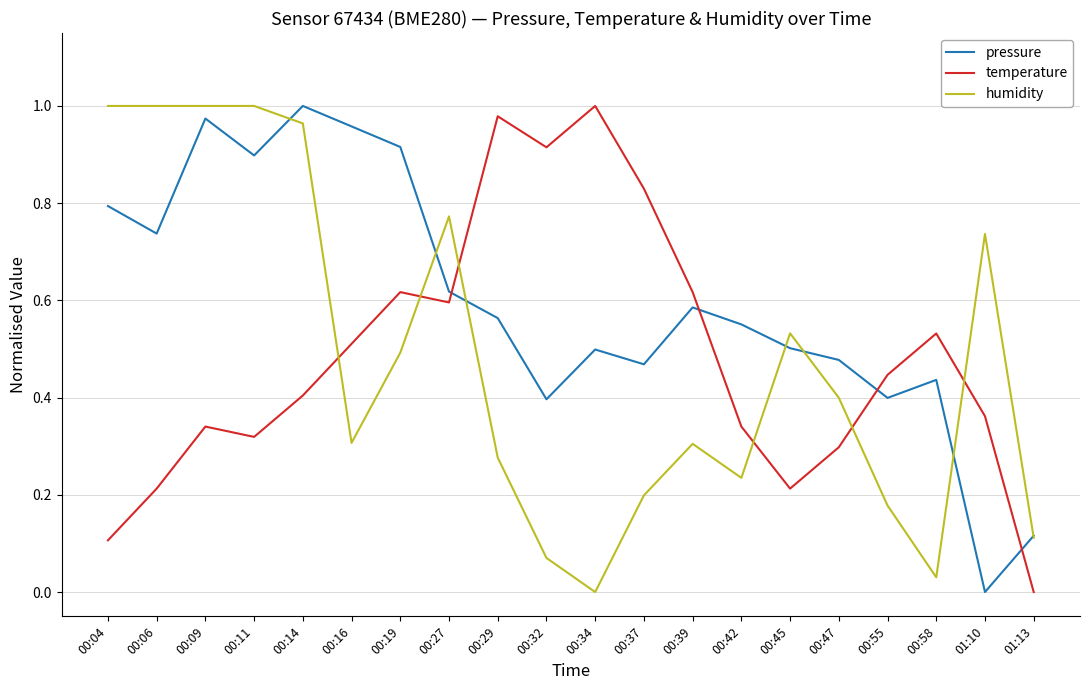

True or false: temperature and pressure intersect in this chart.

True